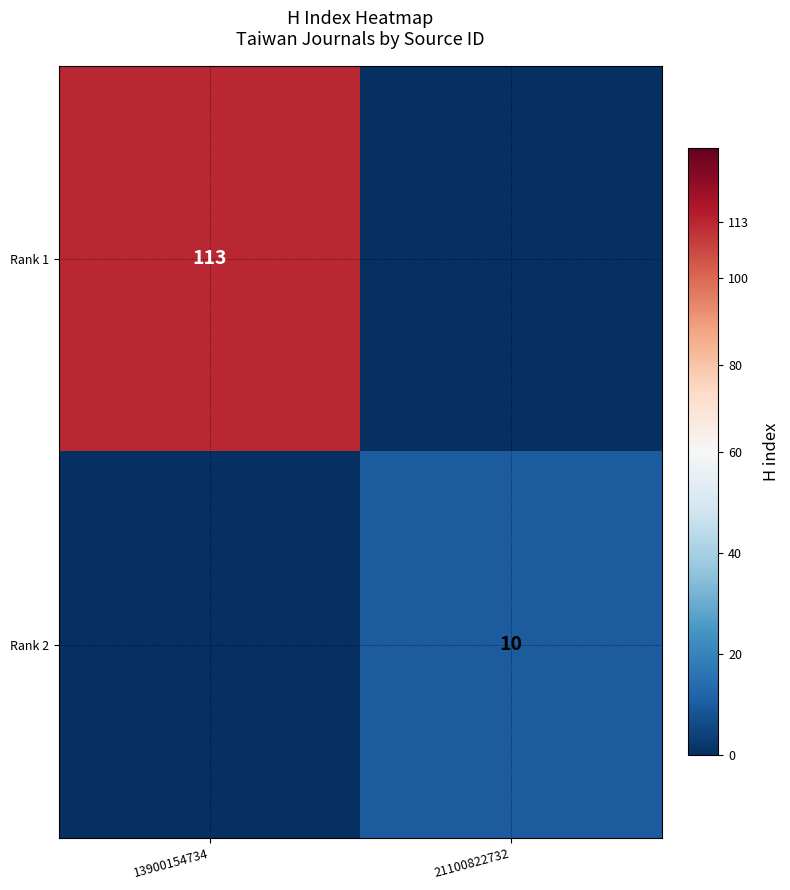

Which has a higher value, 21100822732 or 13900154734?

13900154734